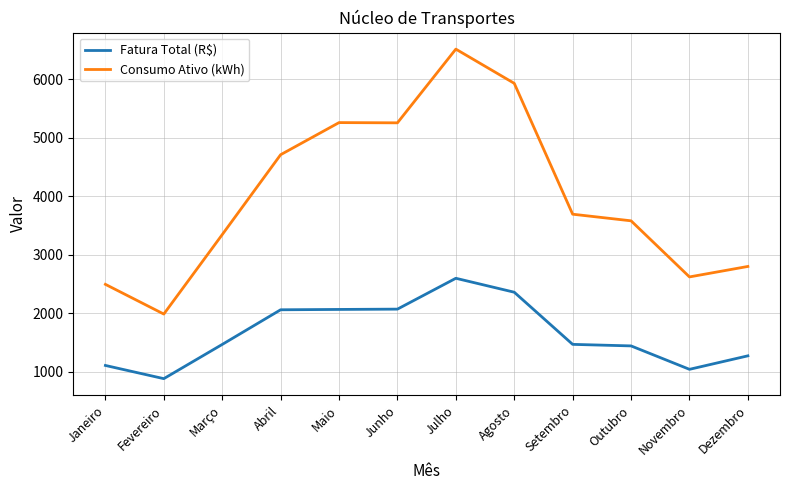

True or false: Fatura Total (R$) has a value of 1206.0 at Julho.

False